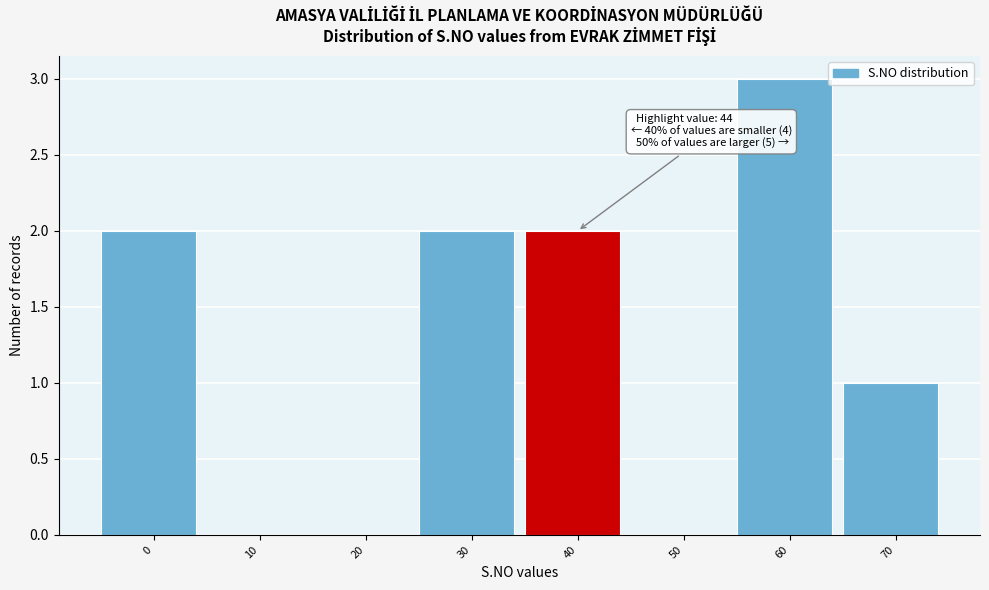

Reading right to left, transcribe all the data shown in this chart.

70=1	60=3	50=0	40=2	30=2	20=0	10=0	0=2